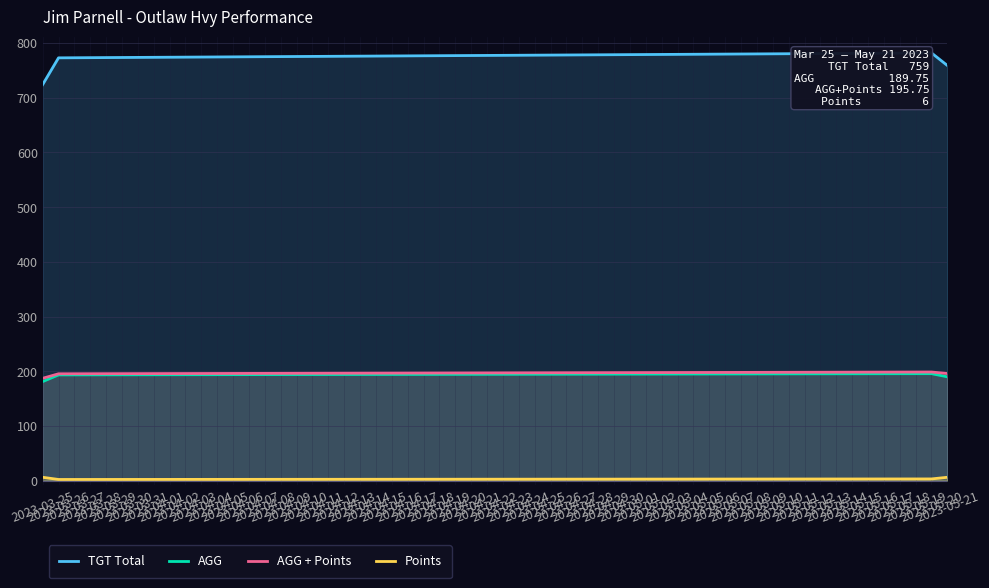

Reading left to right, extract all data points from this chart.

TGT Total: 724.0	773.0	782.0	759.0
AGG: 181.0	193.2	195.5	189.8
AGG + Points: 187.0	195.2	198.5	195.8
Points: 6.0	2.0	3.0	6.0